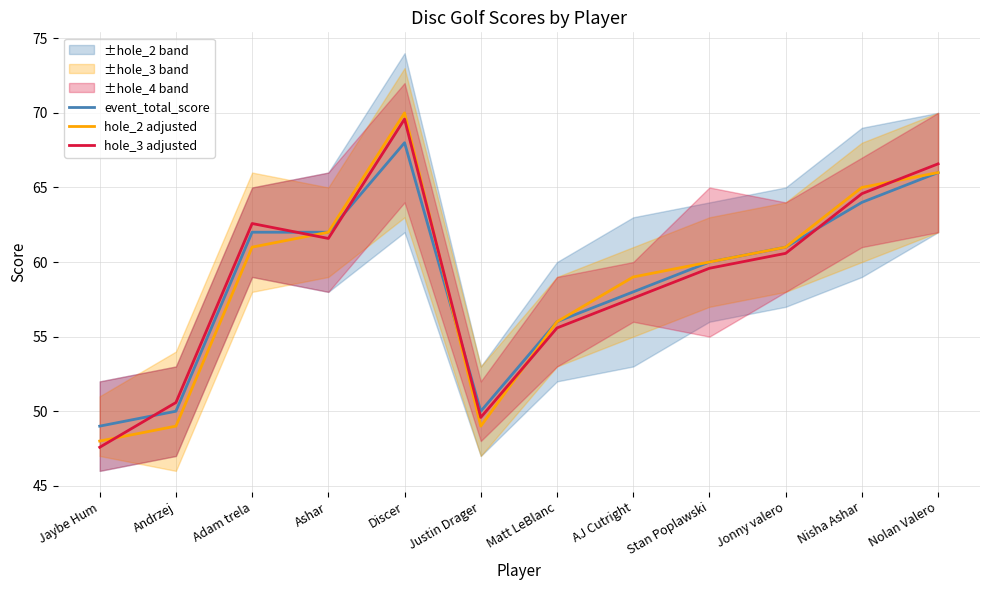

What is the label of the 10th point from the right?

Adam trela